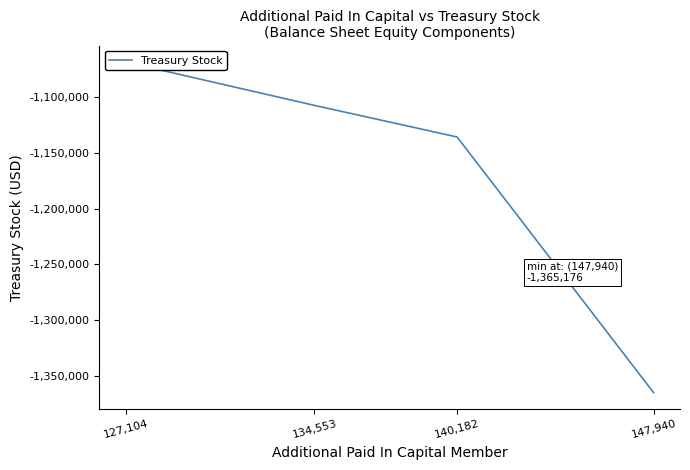

True or false: the data shows -1135484 at 140,182.

True